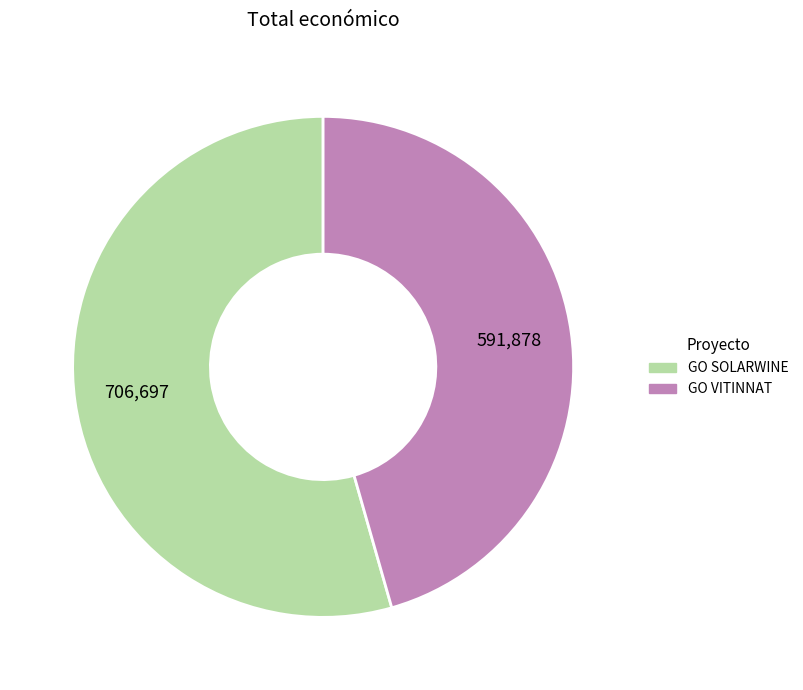

Which slice is the smallest?

GO VITINNAT